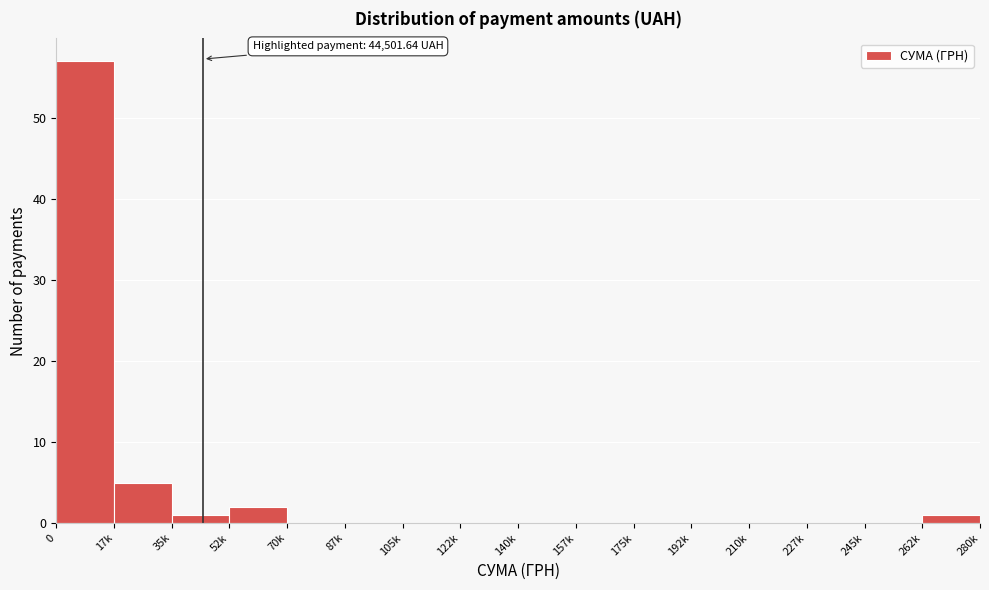

Reading left to right, what are all the values shown in this chart?

0=57	17k=5	35k=1	52k=2	70k=0	87k=0	105k=0	122k=0	140k=0	157k=0	175k=0	192k=0	210k=0	227k=0	245k=0	262k=1